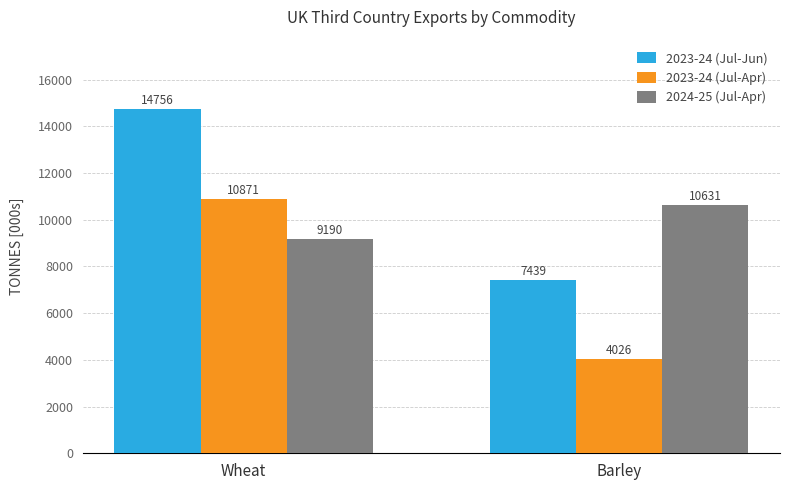

What is the label of the 2nd bar from the right?

Wheat